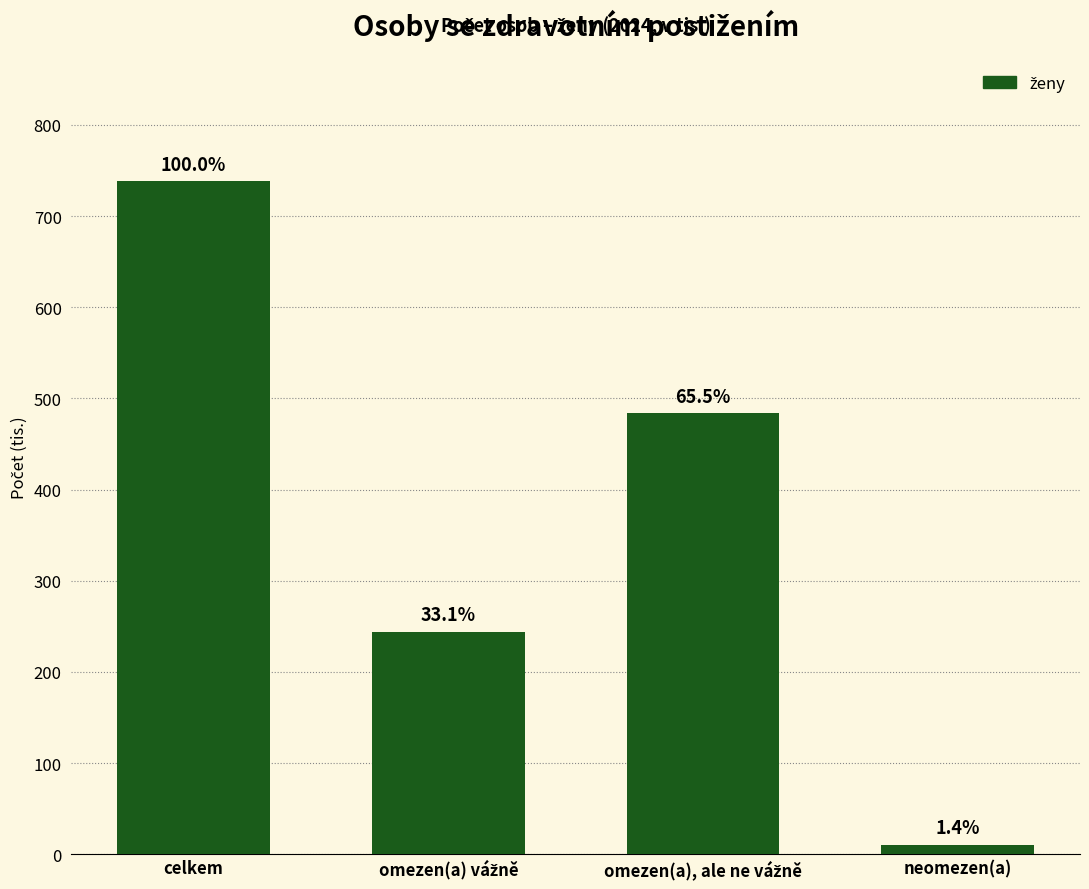

Are the bars horizontal?

No